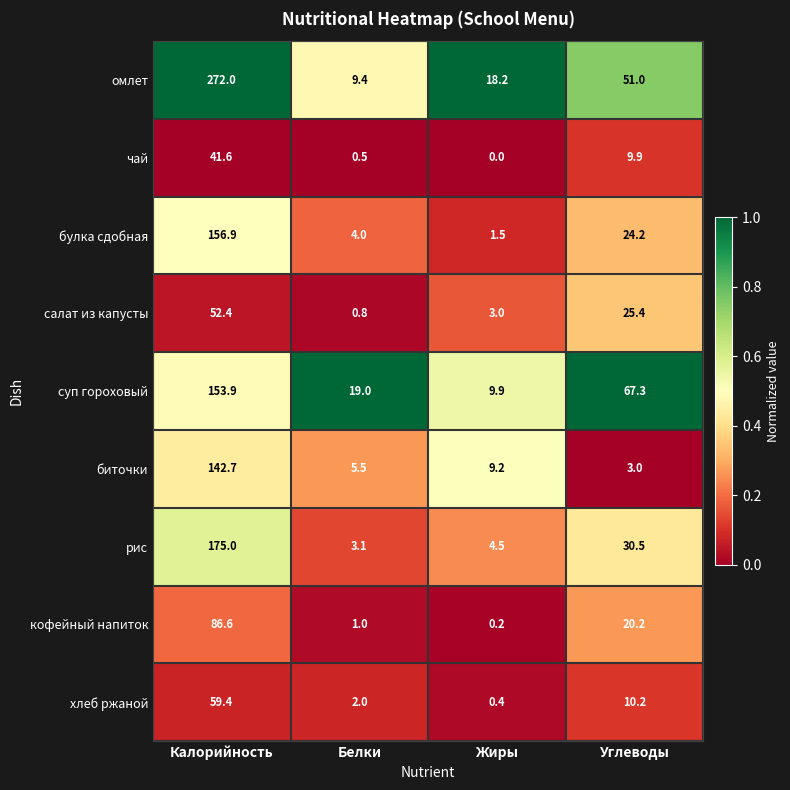

What is the difference between the maximum and minimum values in the кофейный напиток series?

86.4